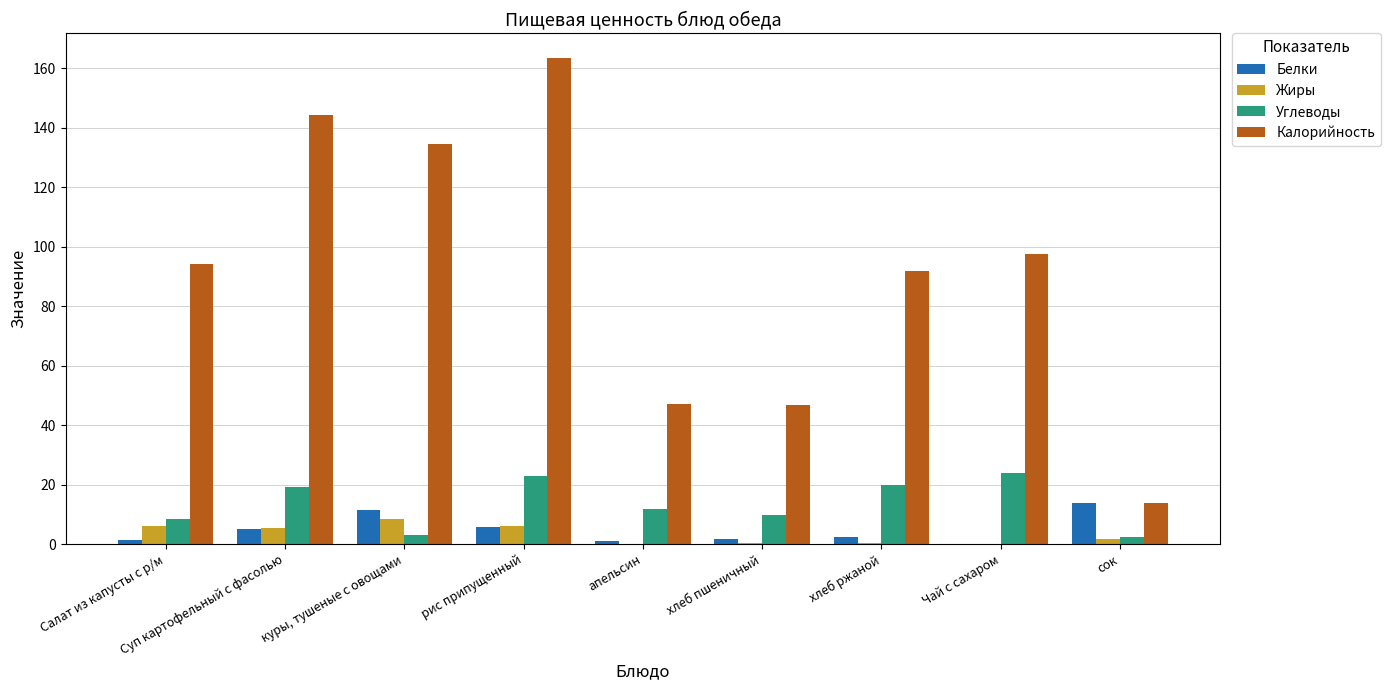

What are all the series names shown in the legend?

Белки, Жиры, Углеводы, Калорийность